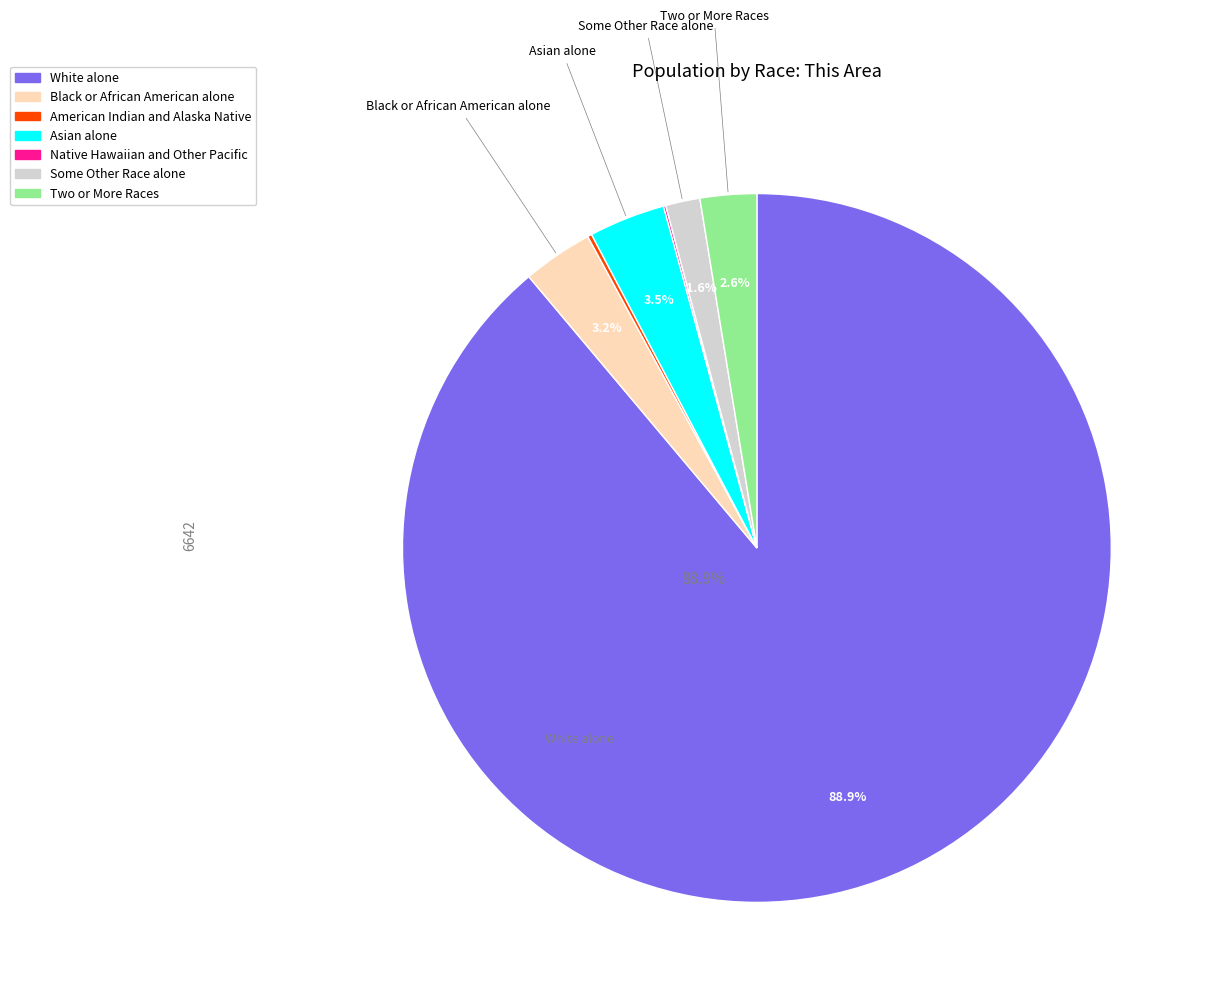

Do Asian alone and Two or More Races together represent more than half of the pie?

No